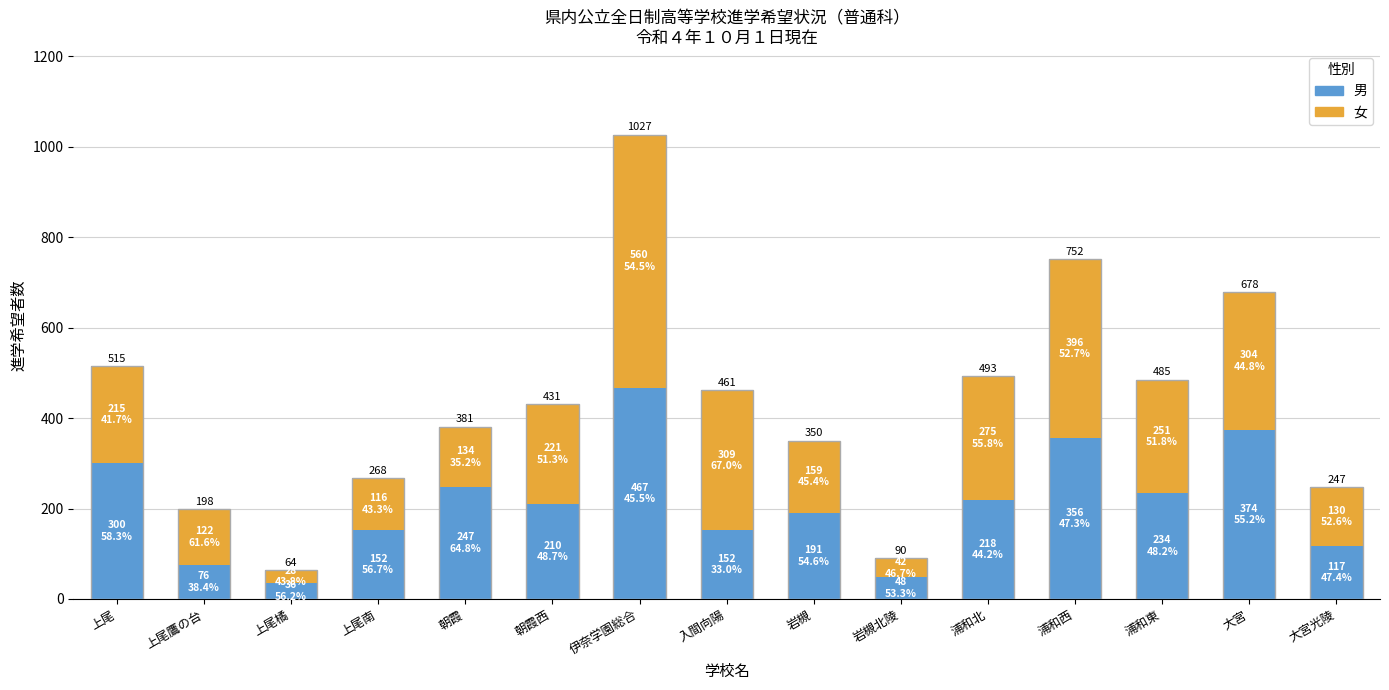

At which label does 女（yes） first exceed 215?

朝霞西